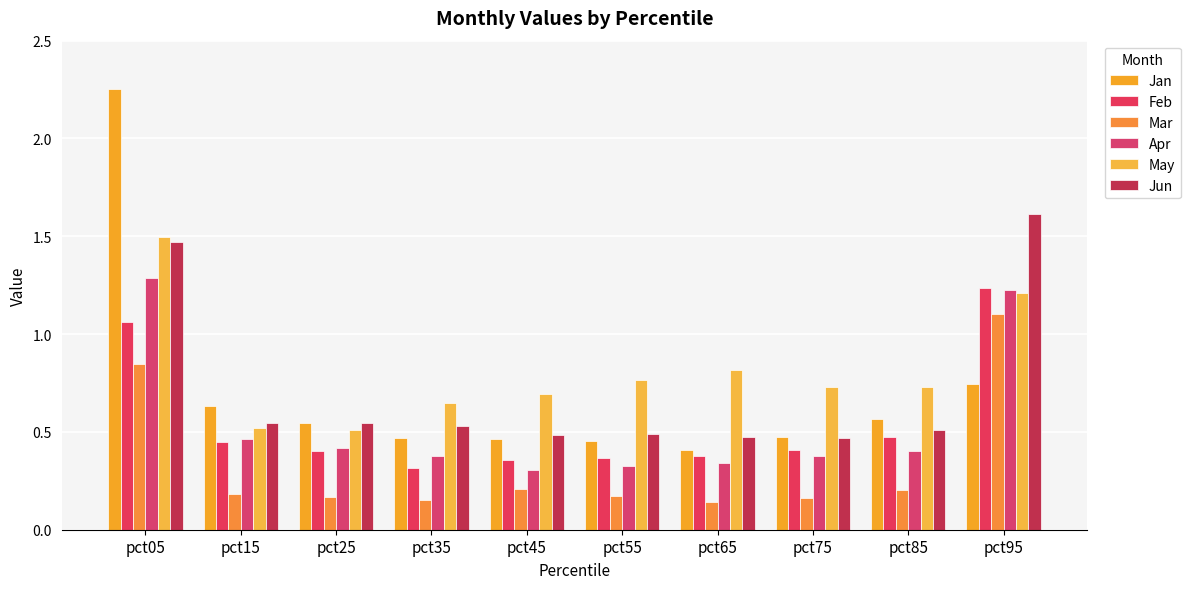

Count the number of data series in this chart.

6